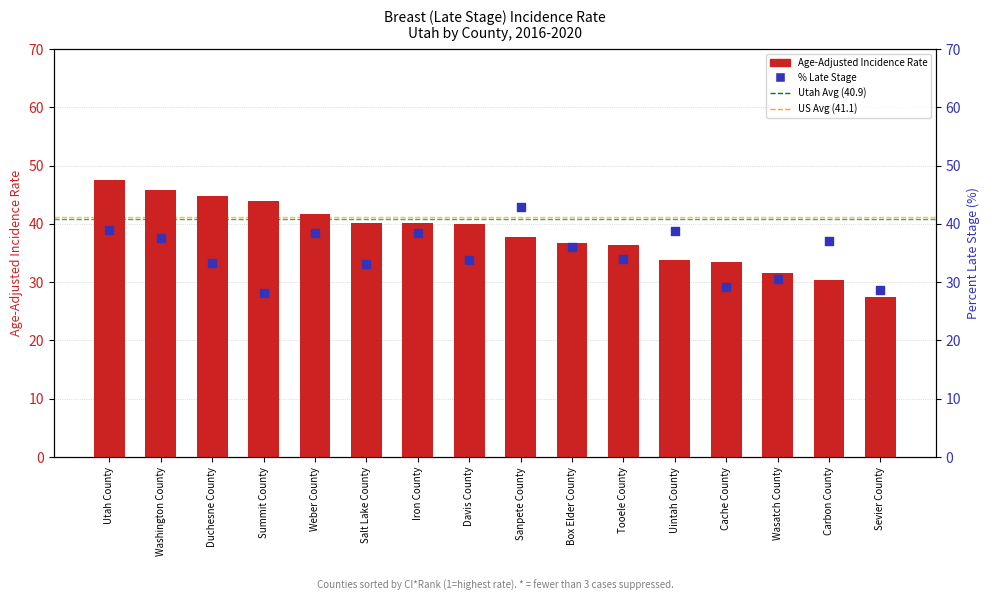

At which category is the sum across all series the highest?

Utah County